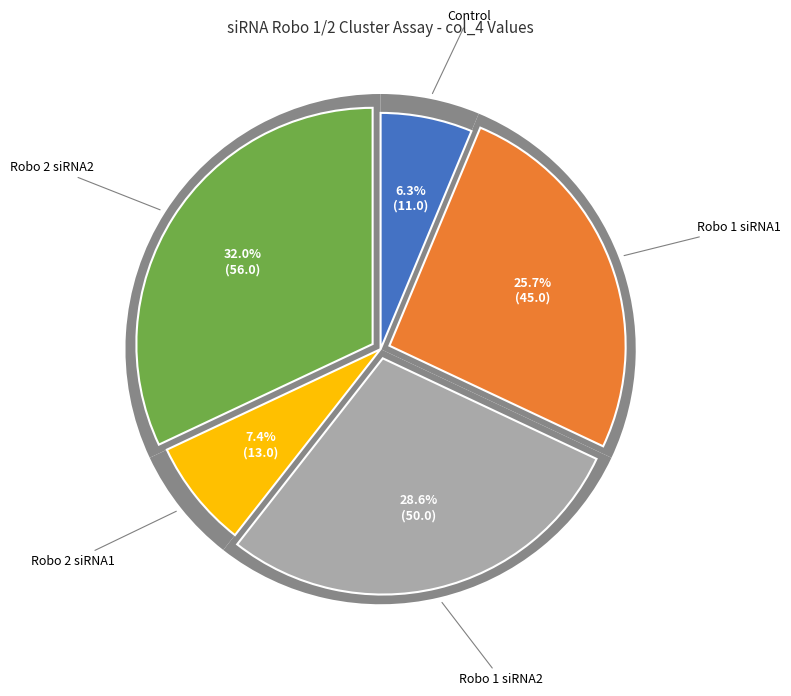

Does any single category account for the majority?

No